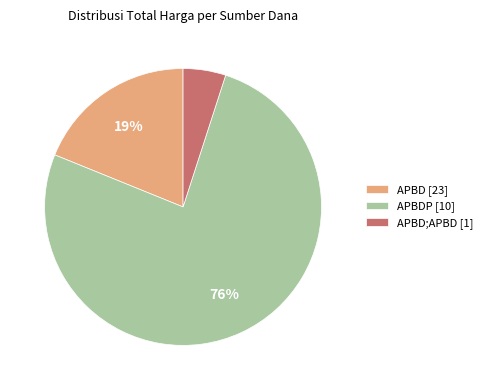

Does APBD;APBD [1] represent more than half of the total?

No